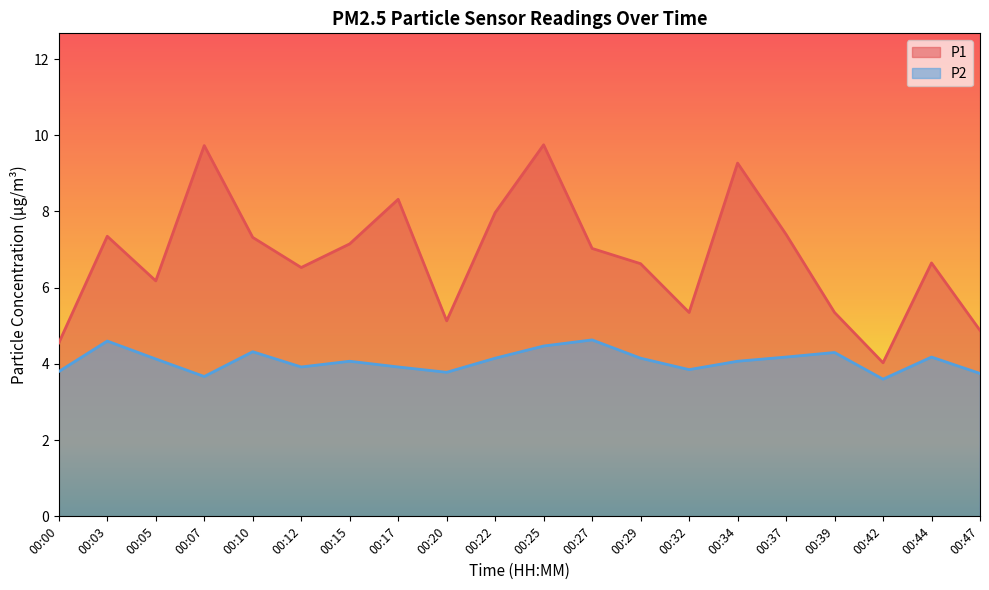

True or false: P2 has more than 1 points higher than both neighbors.

True